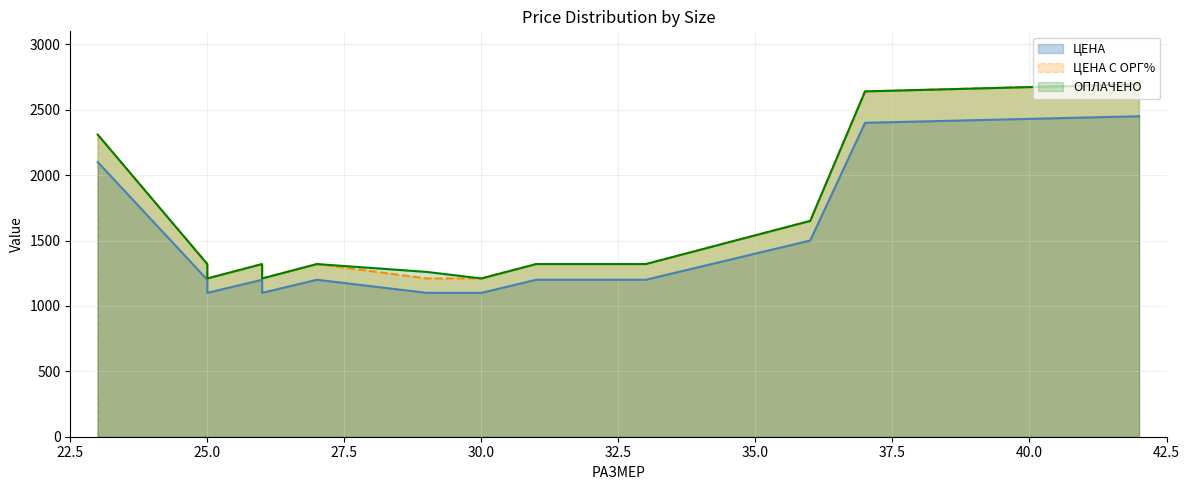

Which has a higher value, 27 or 25?

27